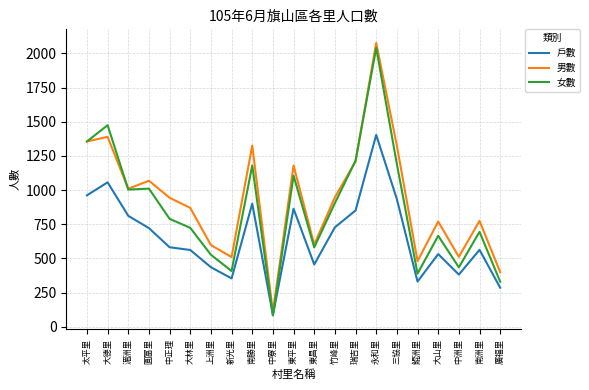

True or false: 戶數 and 男數 intersect in this chart.

False